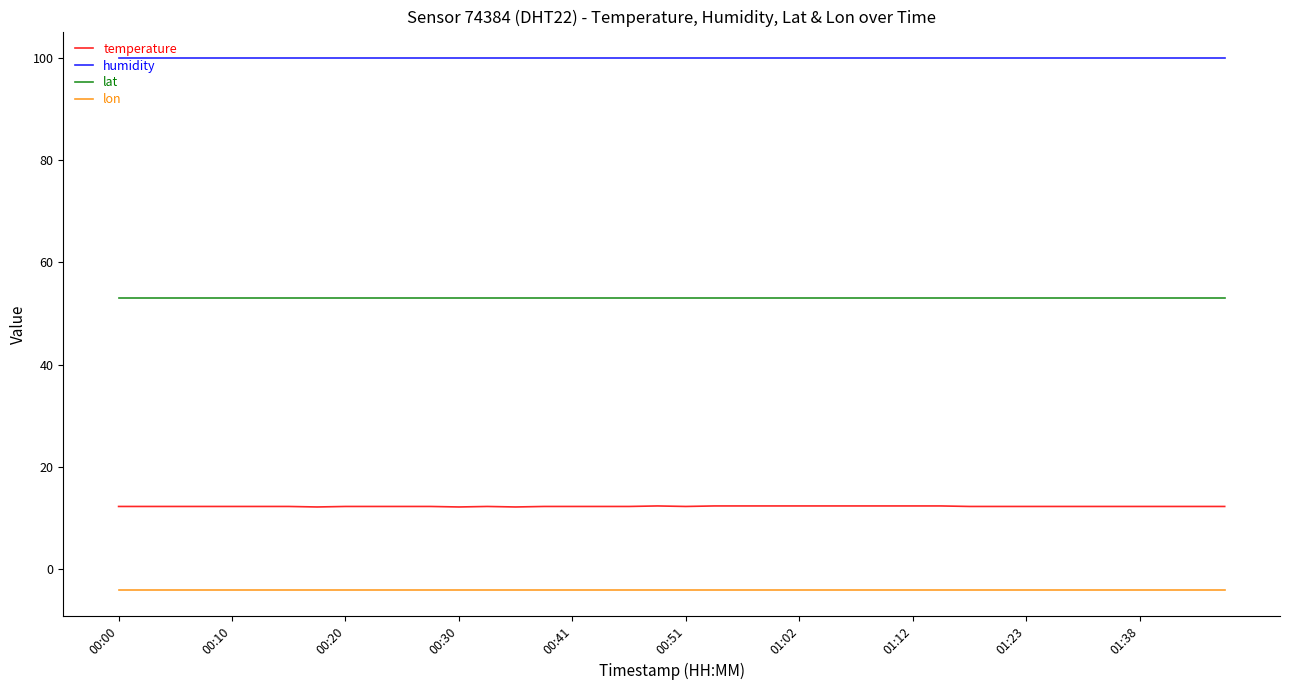

Which series has the largest total across all categories?

humidity